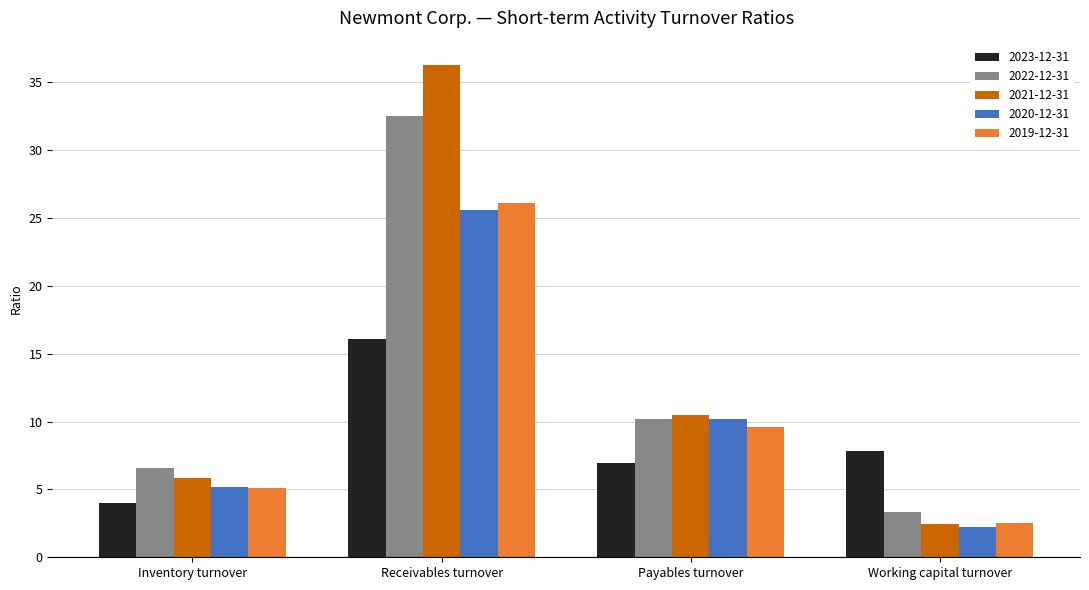

What is the total value across all series at Payables turnover?

47.5